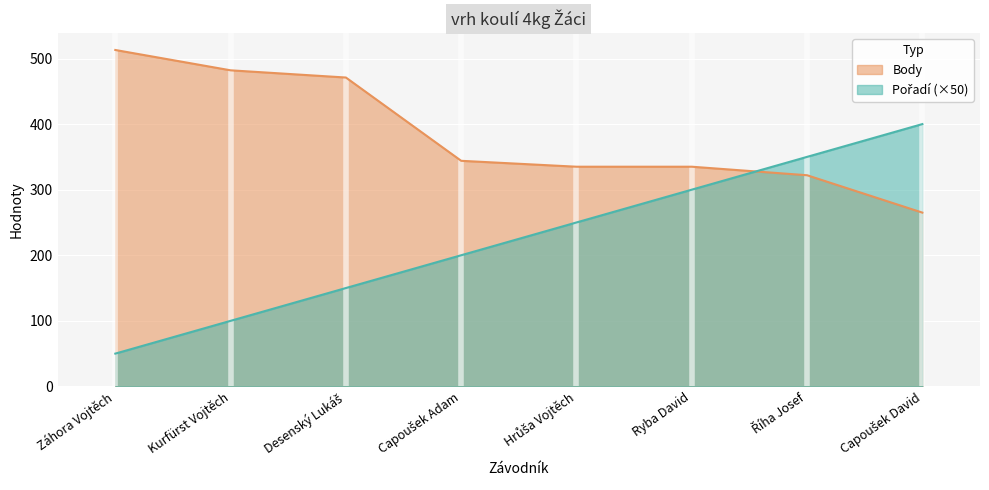

Is the value of Pořadí at Capoušek Adam greater than the value of Body at Záhora Vojtěch?

No